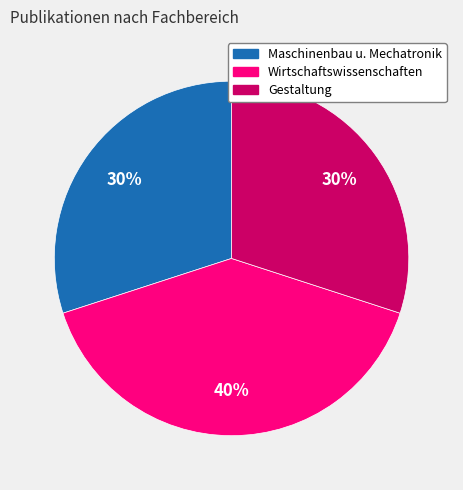

To the nearest percent, what is the difference between the largest and smallest slice percentages?

10%